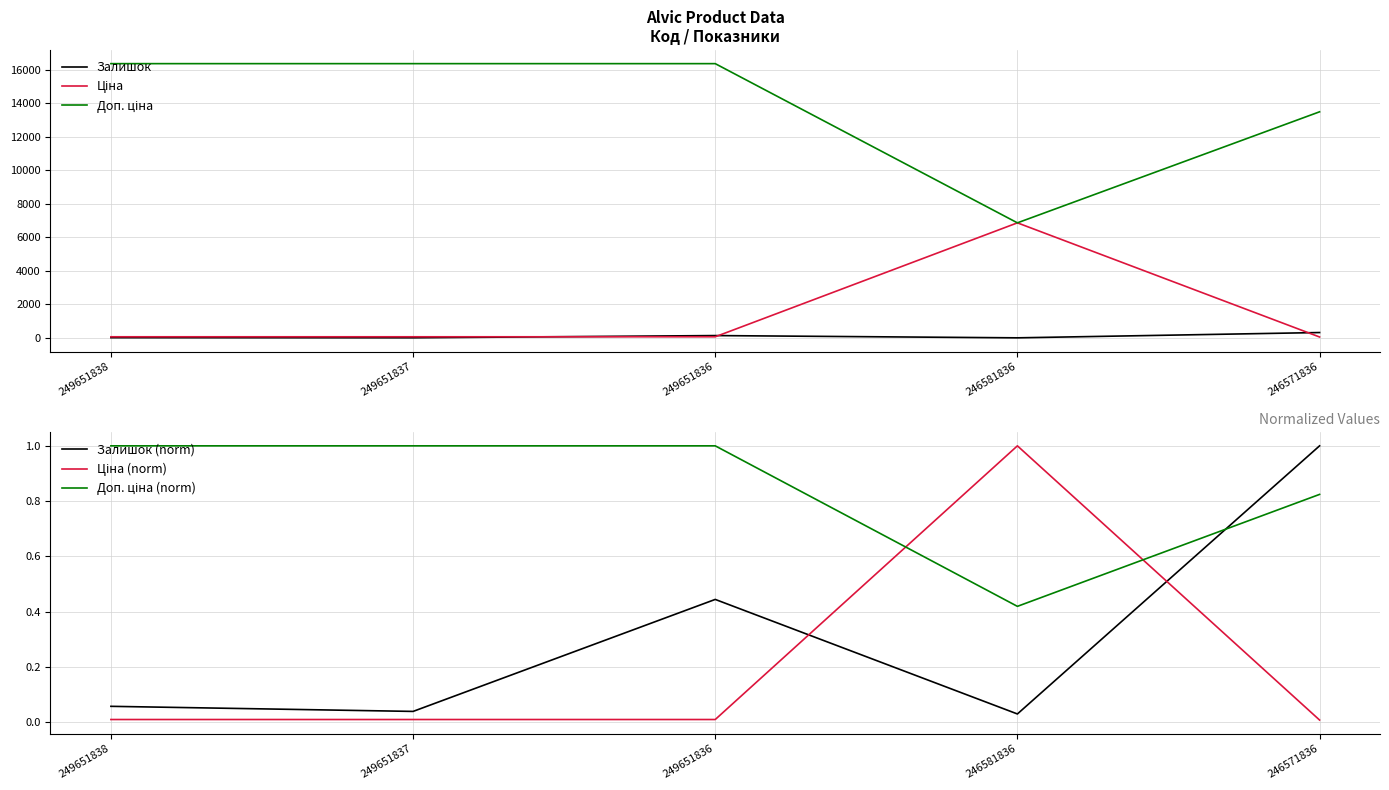

Reading left to right, what are all the values shown in this chart?

Залишок: 19.0	13.0	145.0	10.0	326.0
Ціна: 72.7	72.7	72.7	6869.4	60.0
Доп. ціна: 16366.5	16366.5	16366.5	6869.4	13493.2
Залишок (norm): 0.1	0.0	0.4	0.0	1.0
Ціна (norm): 0.0	0.0	0.0	1.0	0.0
Доп. ціна (norm): 1.0	1.0	1.0	0.4	0.8